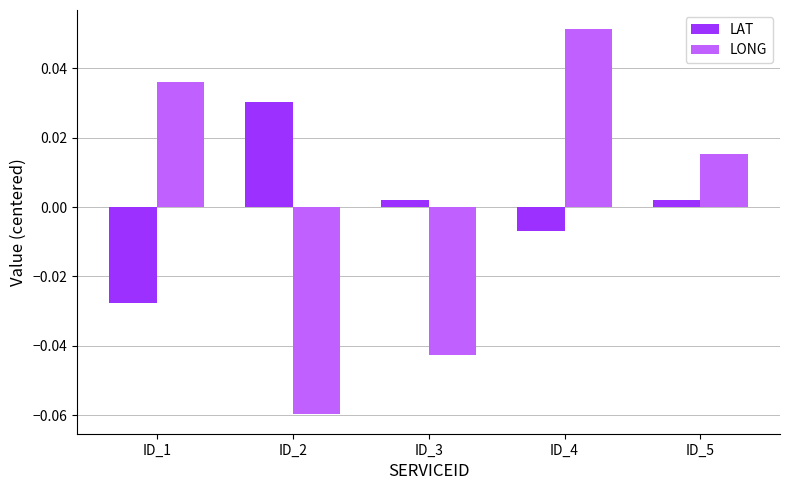

Which series has the widest spread of values?

LONG